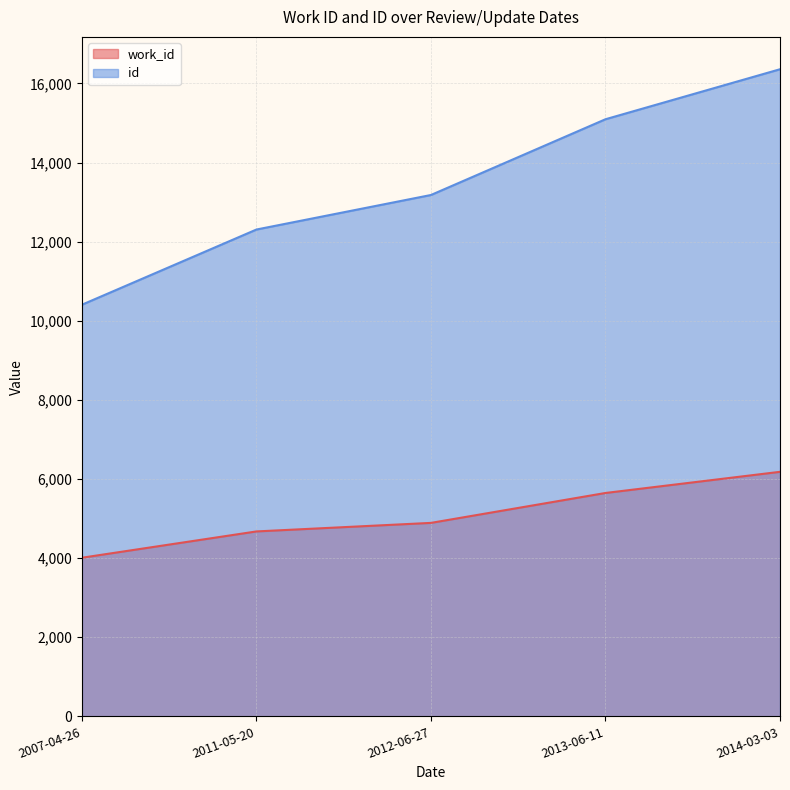

What value does the work_id series have at 2014-03-03, to the nearest 100?

6200